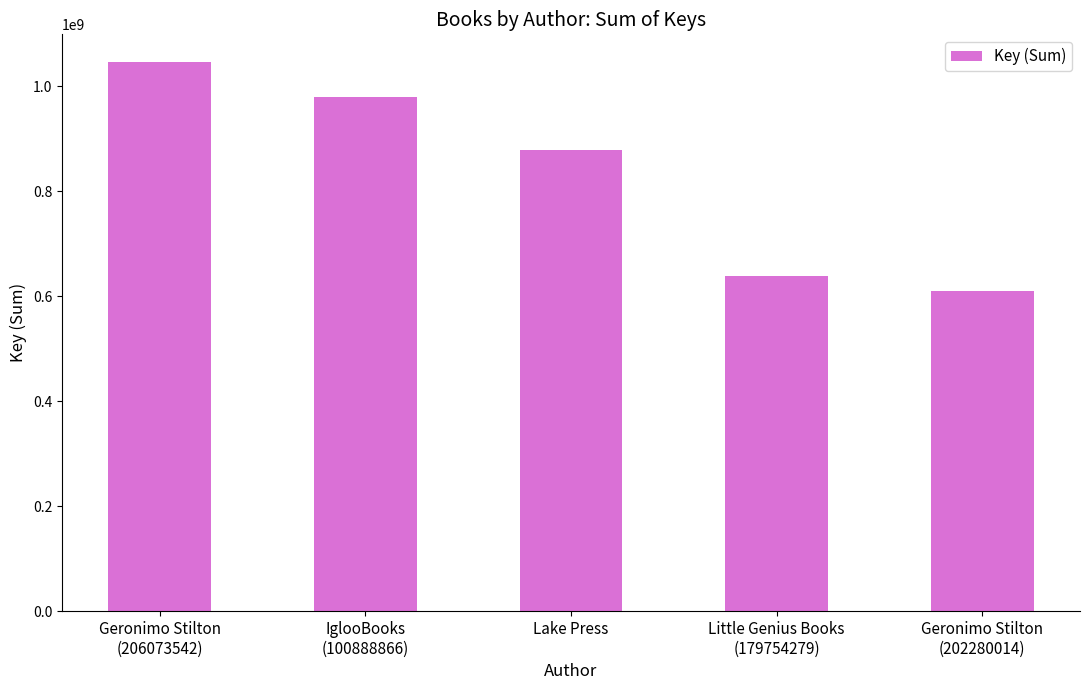

At which label does the data first exceed 879409405?

Geronimo Stilton
(206073542)